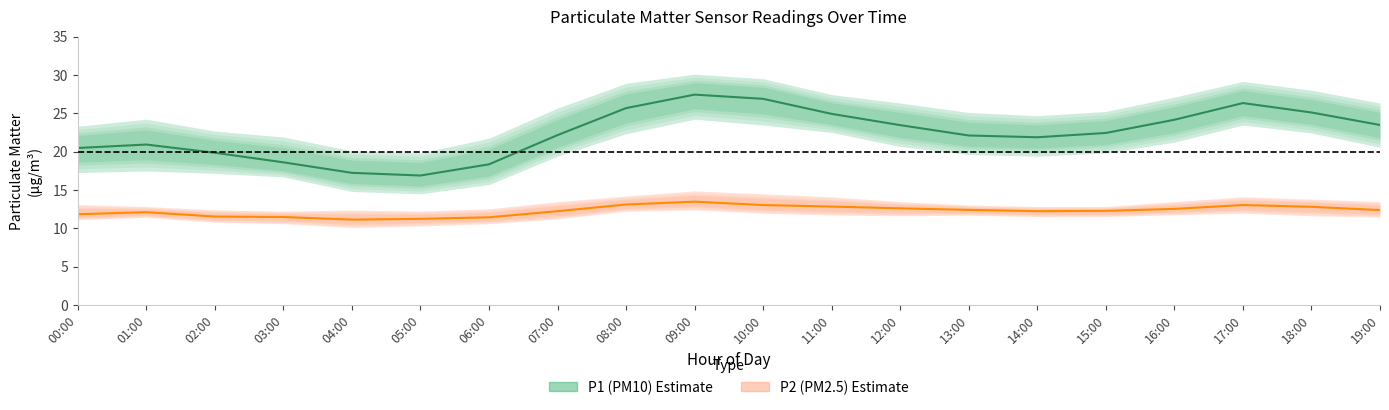

Rank the series by their maximum value, from highest to lowest.

P1 (PM10), P2 (PM2.5)